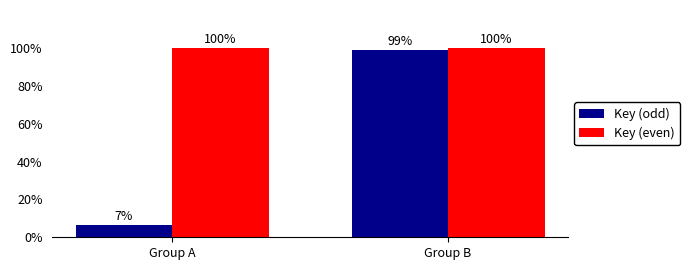

Which series has the widest spread of values?

Key (odd)